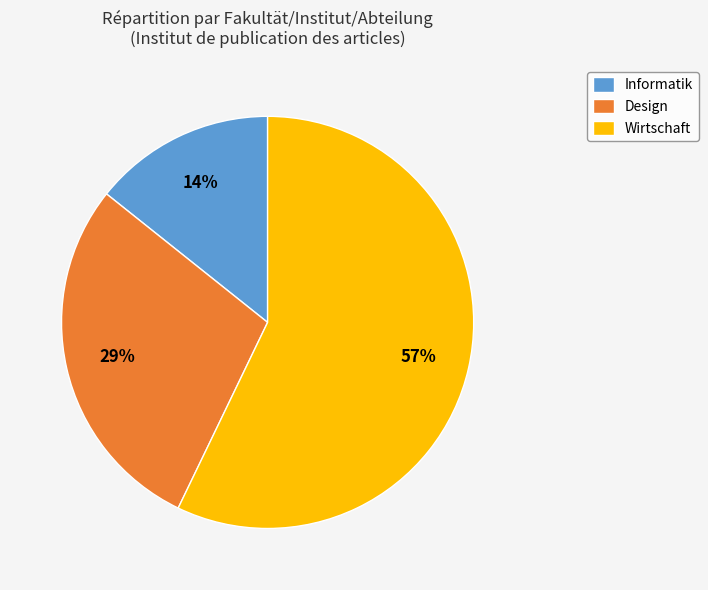

The Informatik slice represents 28% of the pie. True or false?

False